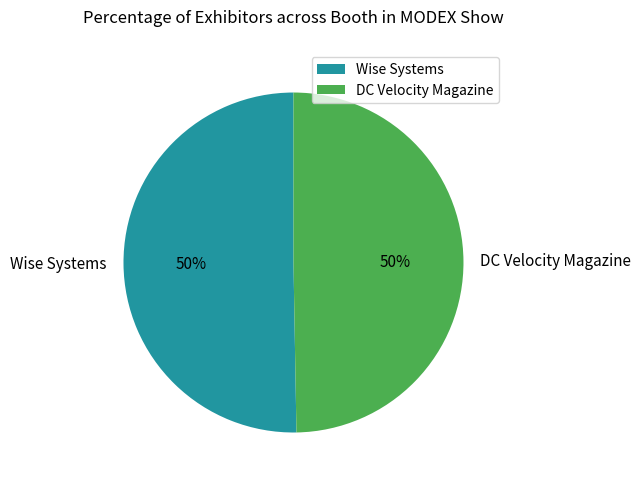

To the nearest percent, what is the average slice percentage?

50%